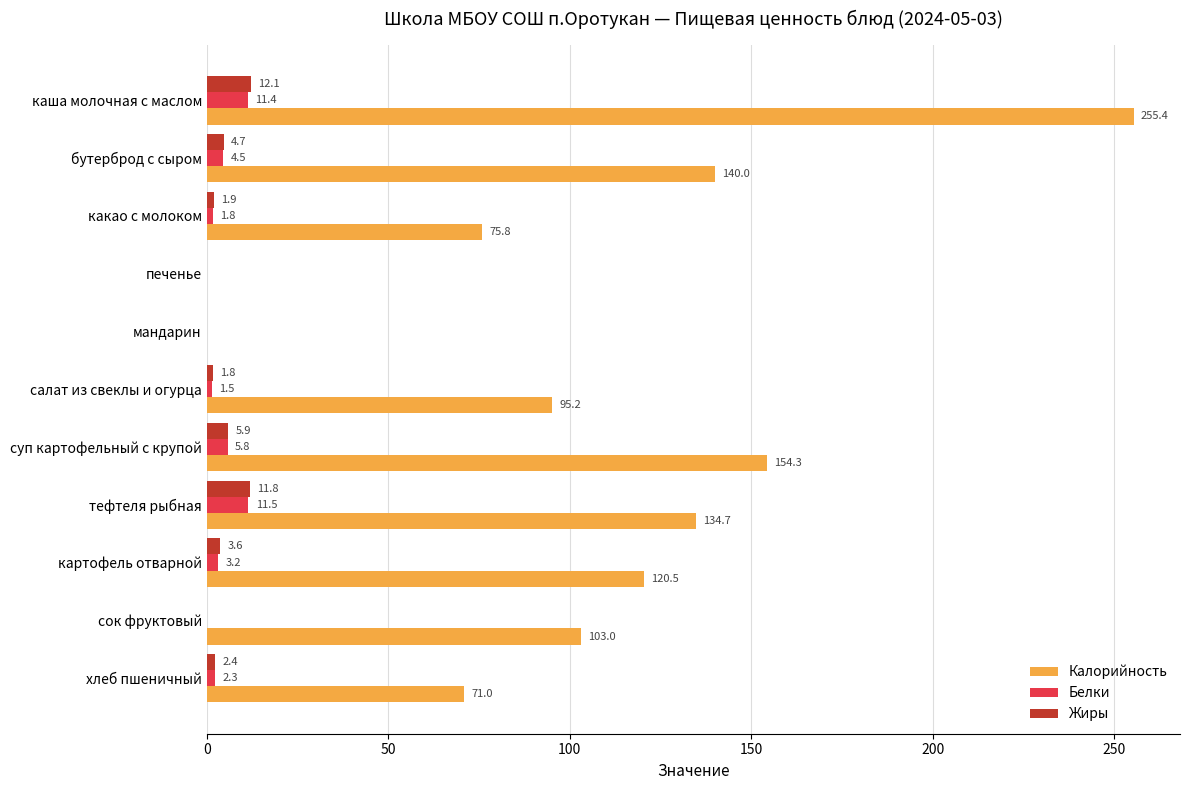

What is the sum of all Калорийность values?

1150.0